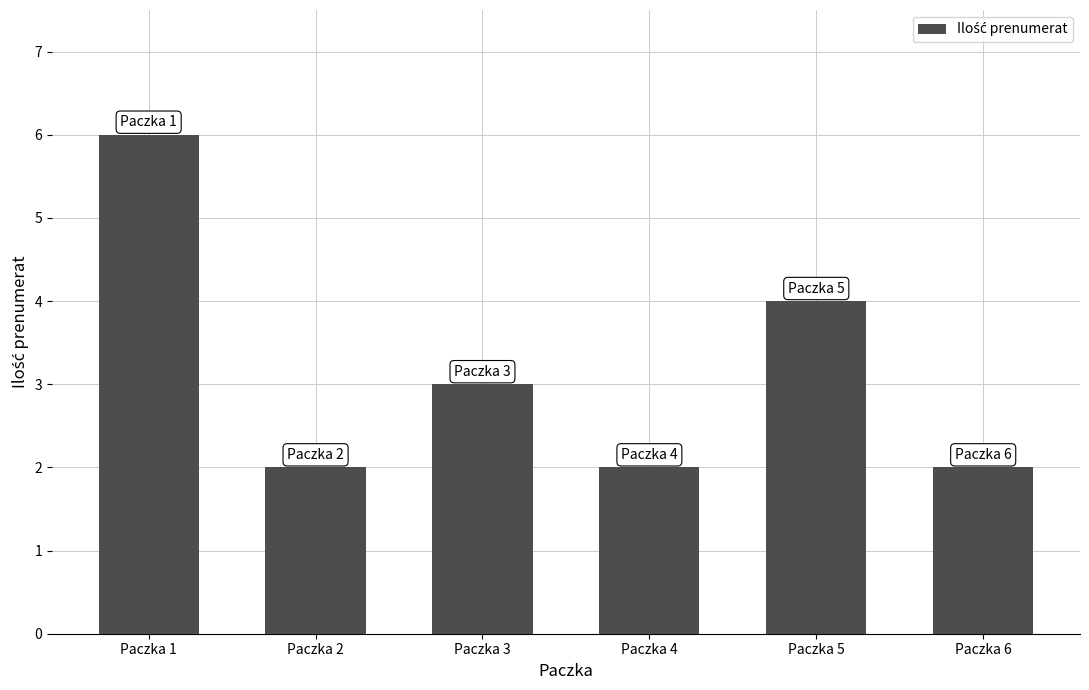

Which label corresponds to the largest value in the chart?

Paczka 1